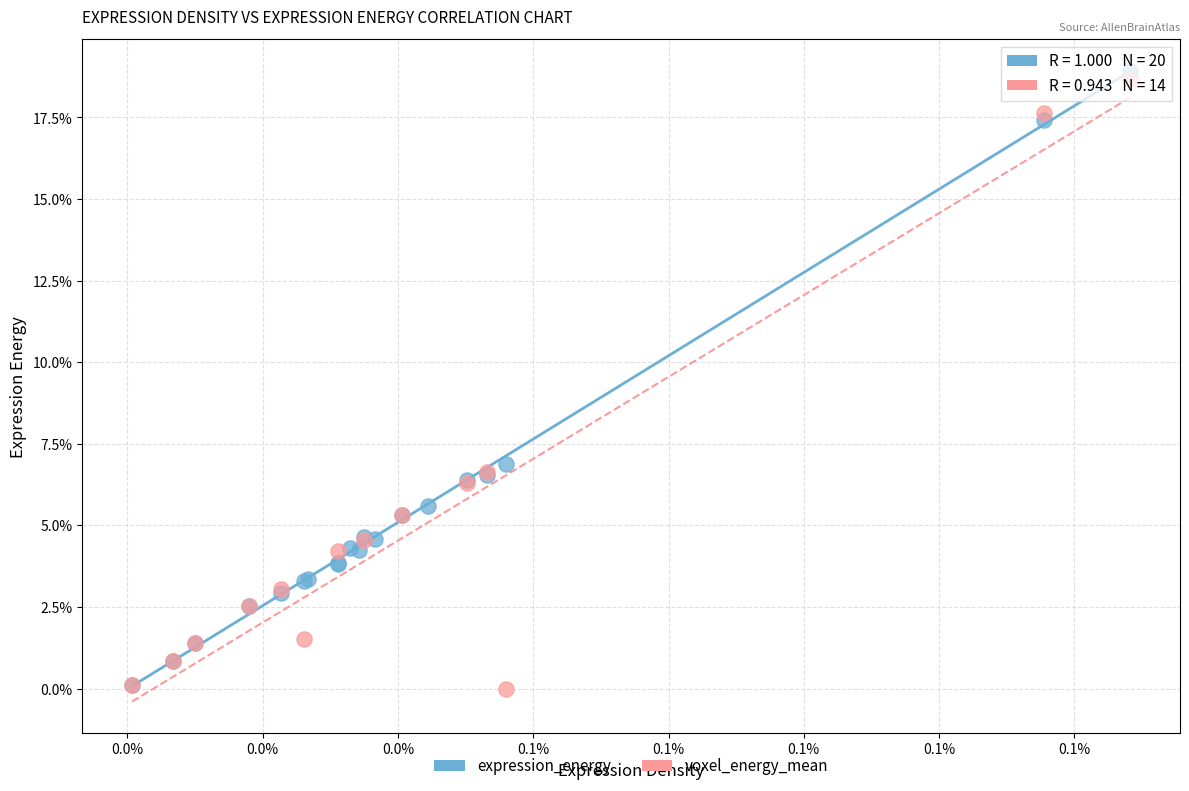

What are all the series names shown in the legend?

expression_energy, voxel_energy_mean